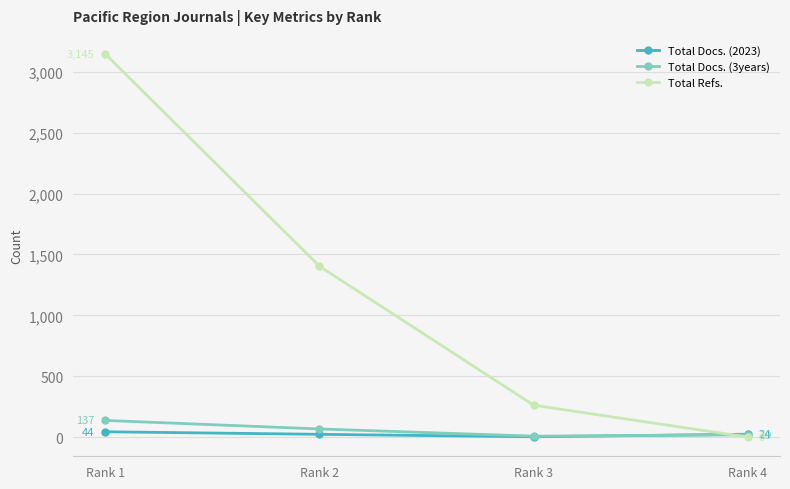

Where does the Total Docs. (2023) series first go above 24?

Rank 1